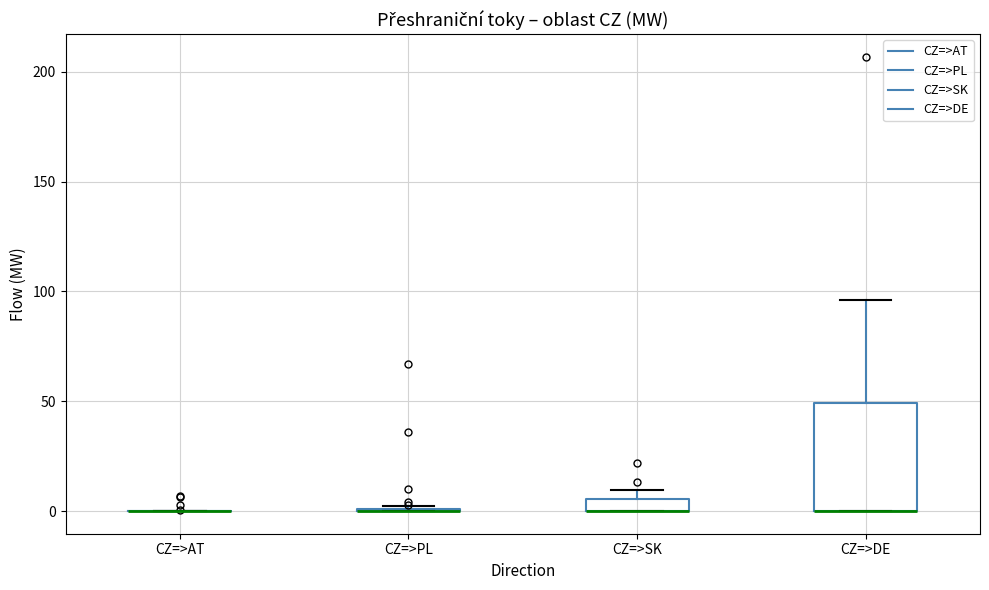

Which box is the tallest, from its lower edge to its upper edge?

CZ=>DE